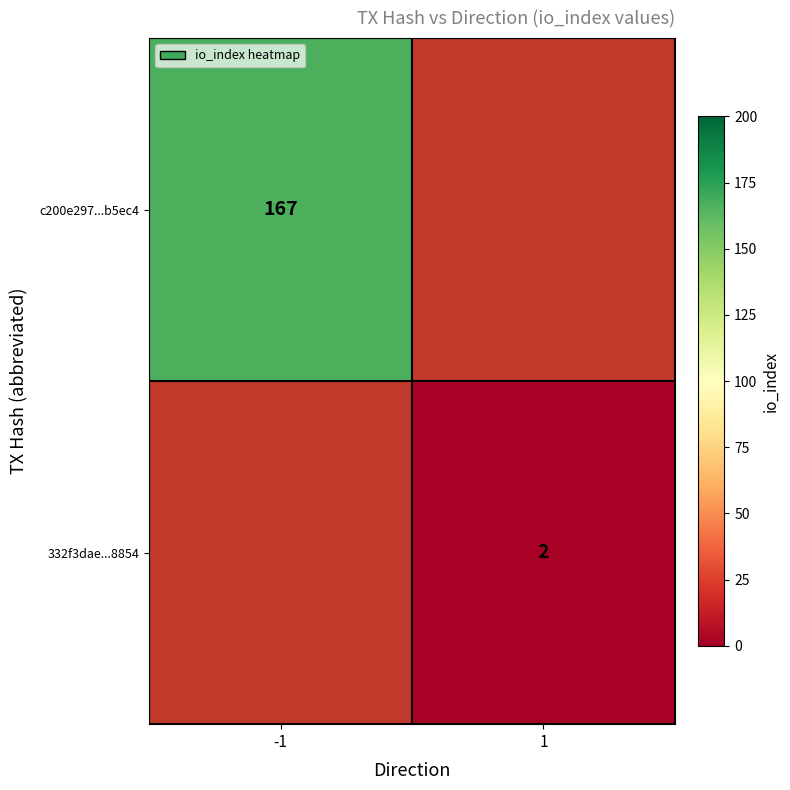

True or false: c200e297...b5ec4 has a value of 167 at -1.

True